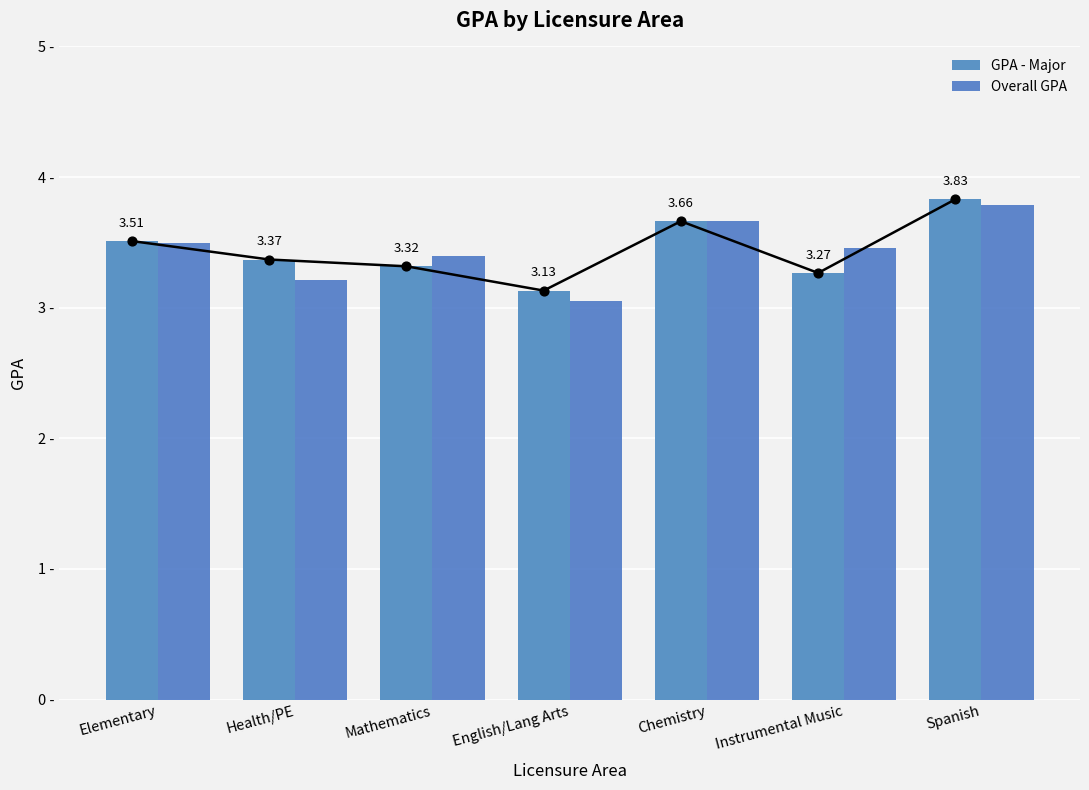

Is the value of GPA - Major at Spanish greater than the value of Overall GPA at Elementary?

Yes